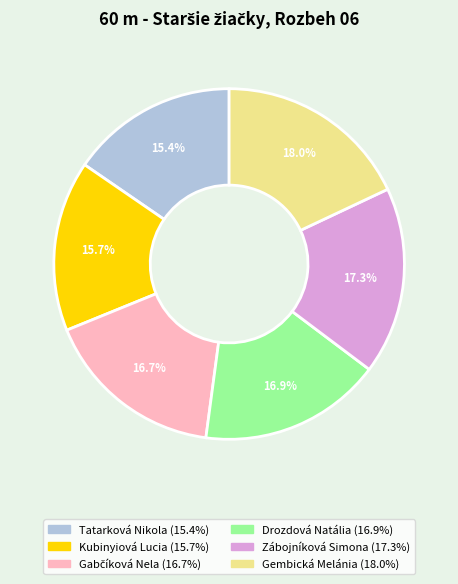

What is the largest slice in the pie chart?

Gembická Melánia